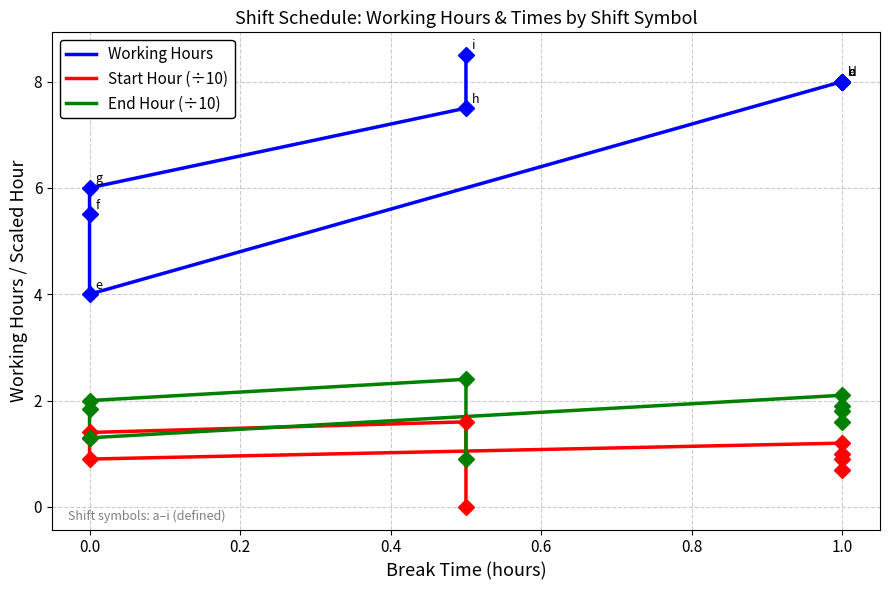

What is the difference between the highest and lowest values at 0.0?

3.1